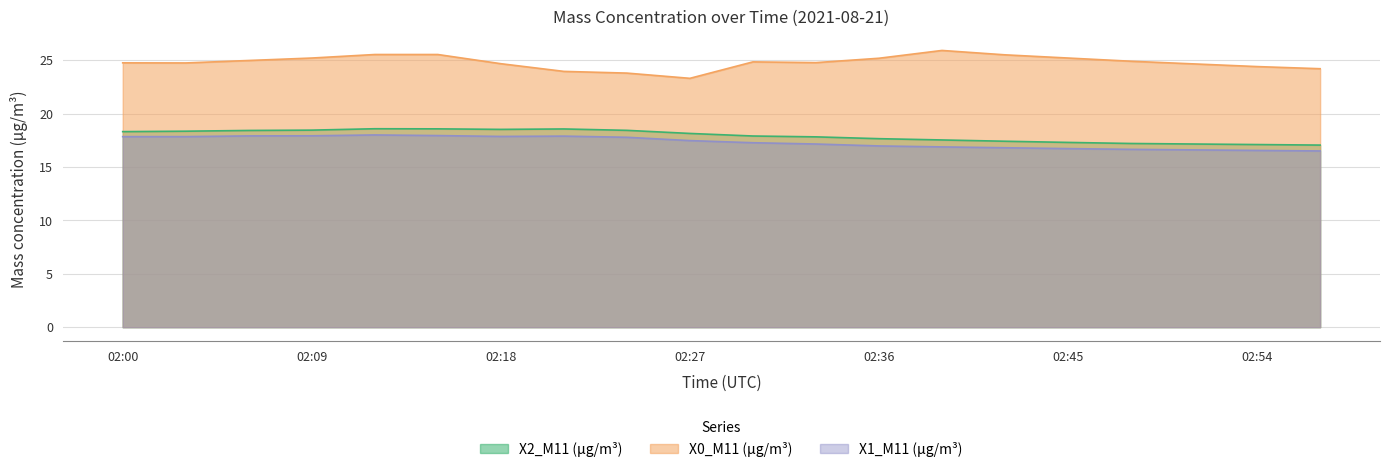

What is the total value across all series at 02:27?

58.9